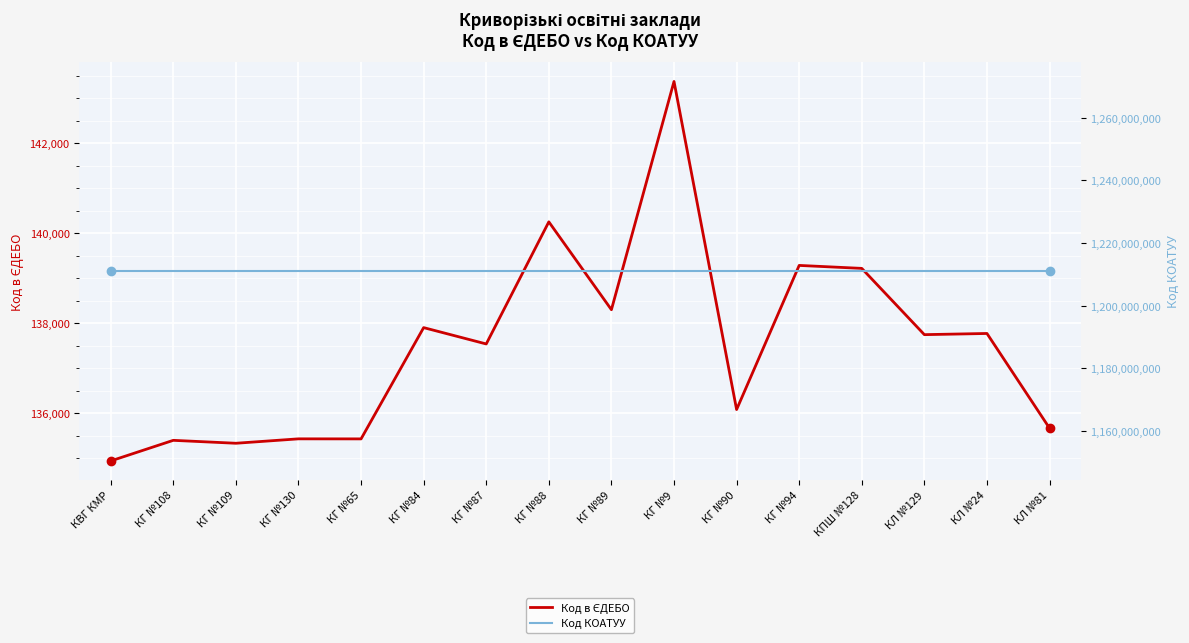

Is it true that Код КОАТУУ equals 389087251 at КГ №130?

False